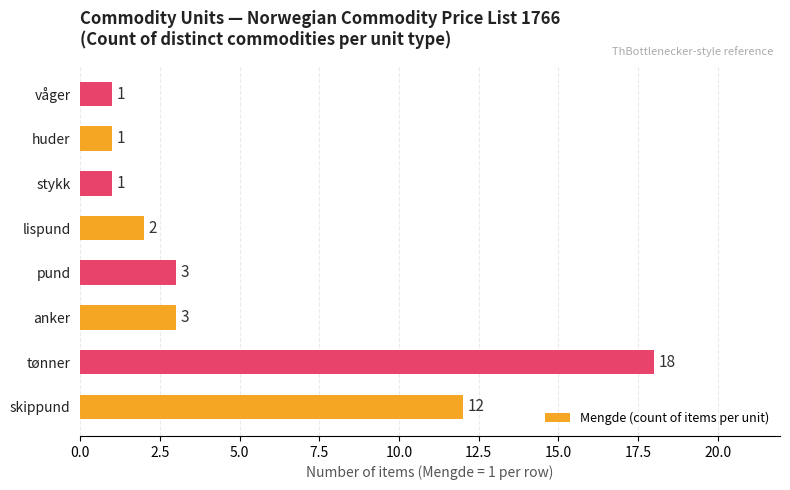

True or false: the data shows 18 at tønner.

True